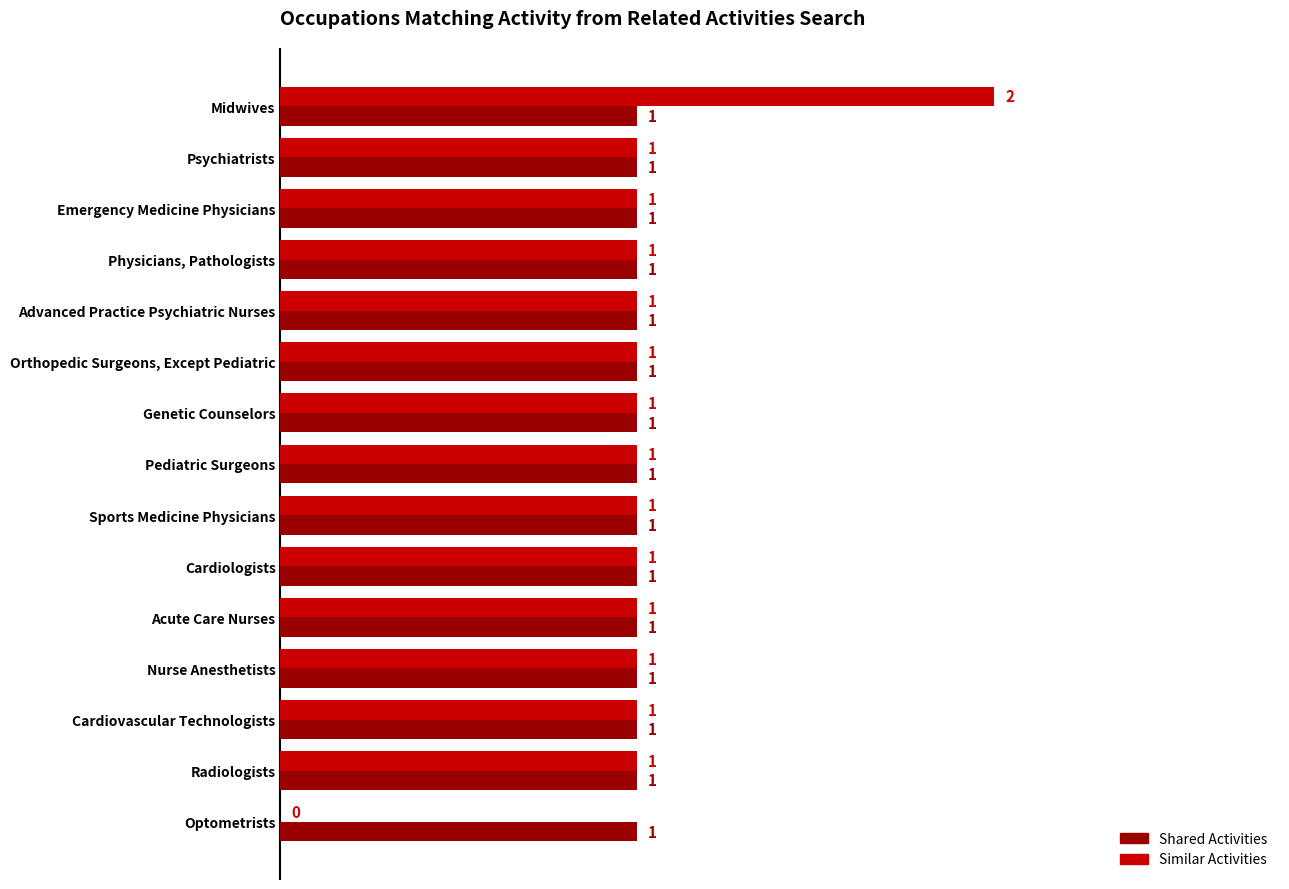

The value of Similar Activities at Orthopedic Surgeons, Except Pediatric is 1. True or false?

True